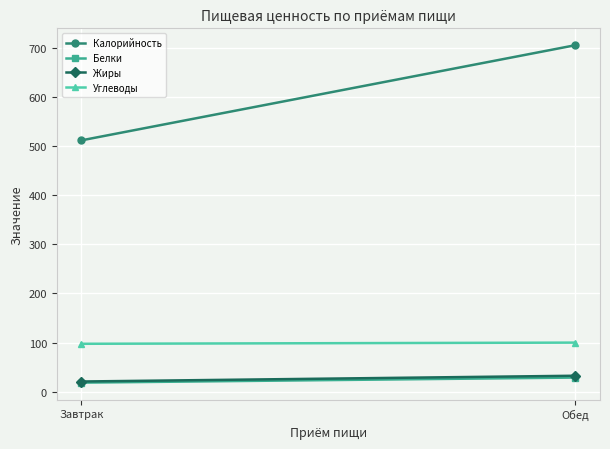

List the labels in order of Калорийность value, smallest first.

Завтрак, Обед